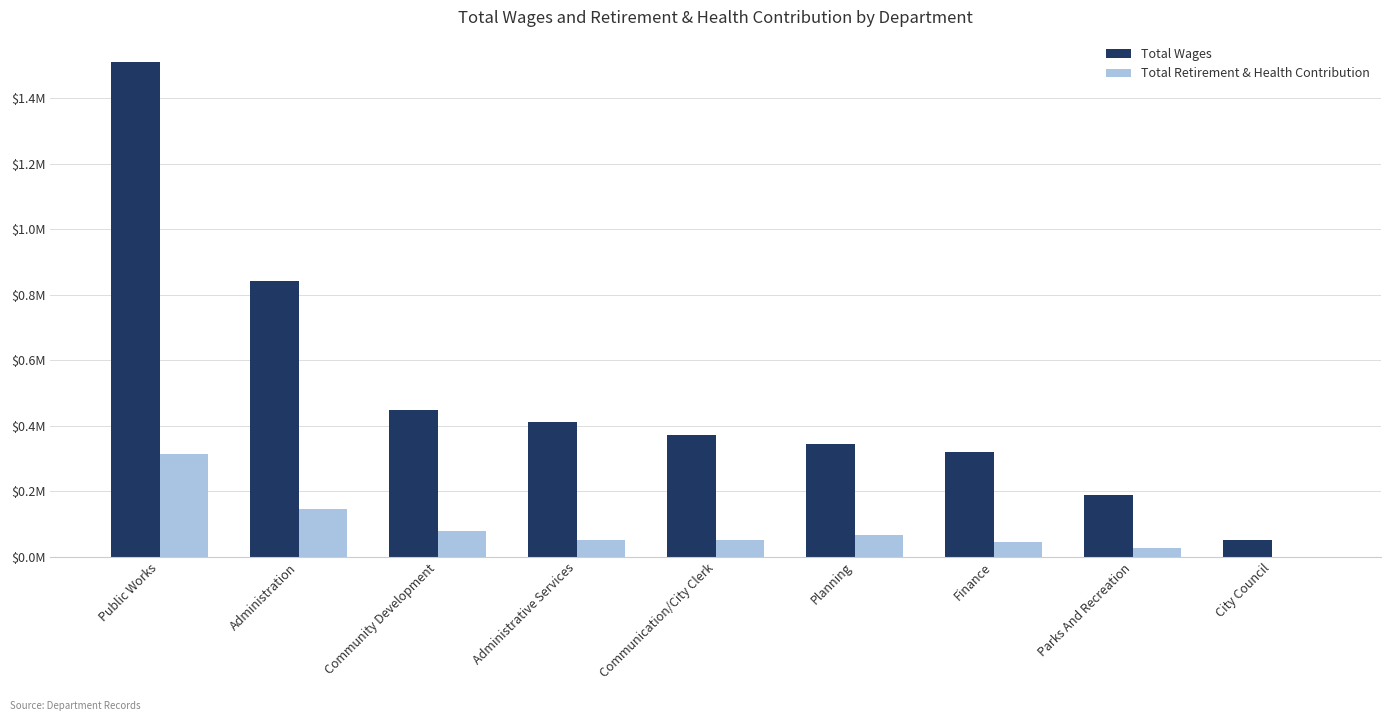

What is the sum of all Total Retirement & Health Contribution values?

774998